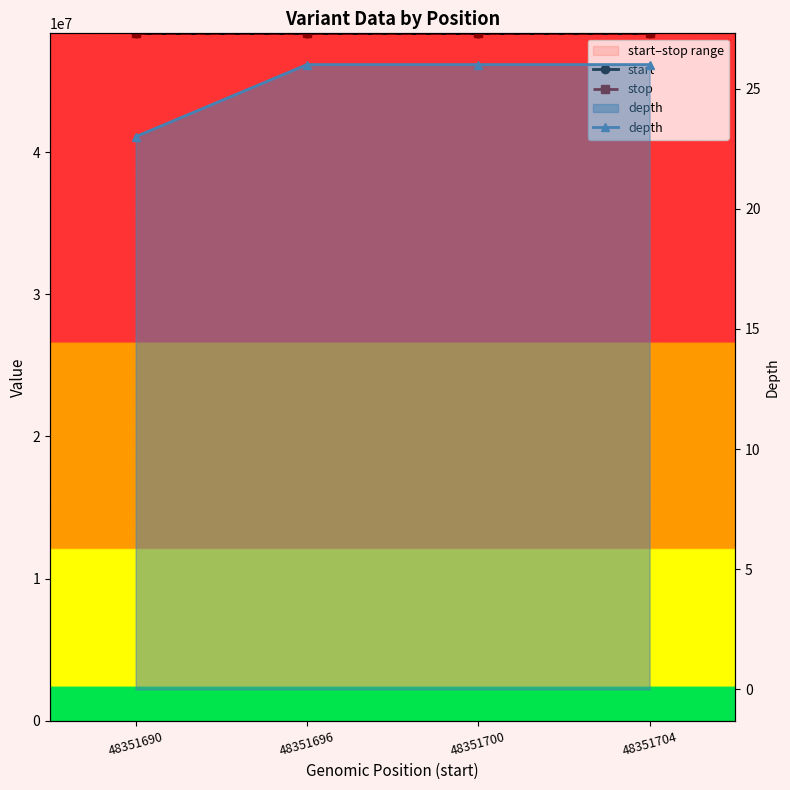

At which category is the sum across all series the highest?

48351704